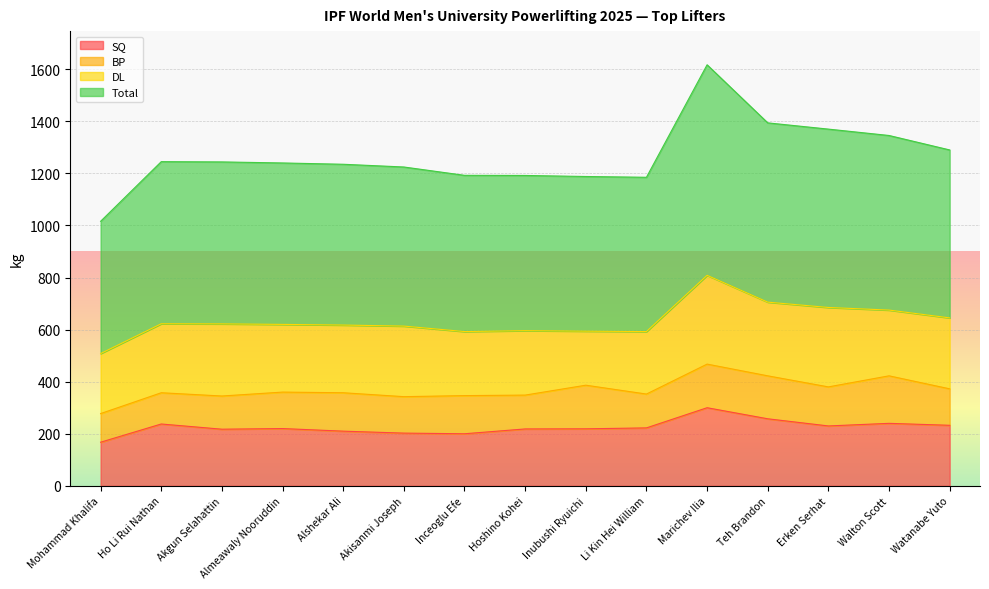

What is the average value of the SQ series?

225.0